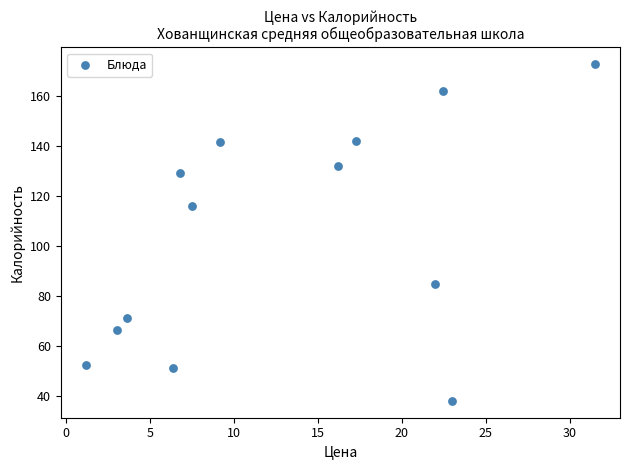

What Y value in the scatter plot is closest to 105?

116.0